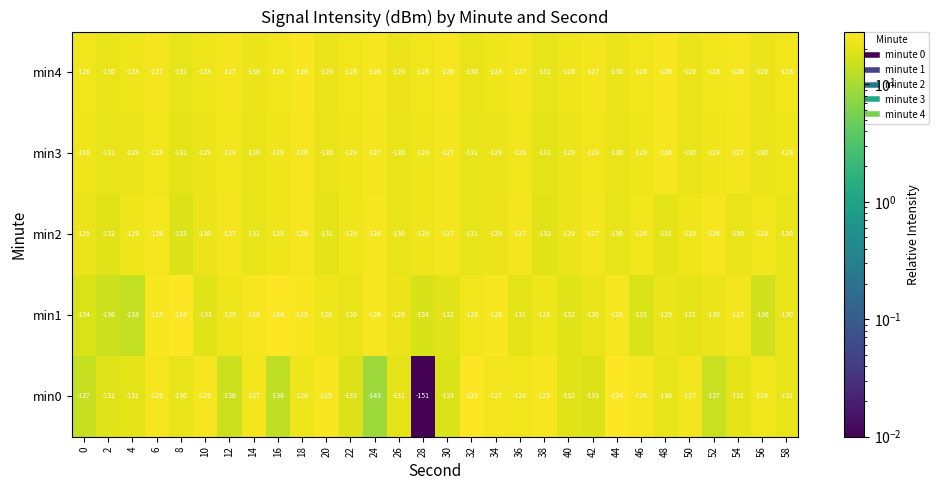

What is the greatest value displayed?

-123